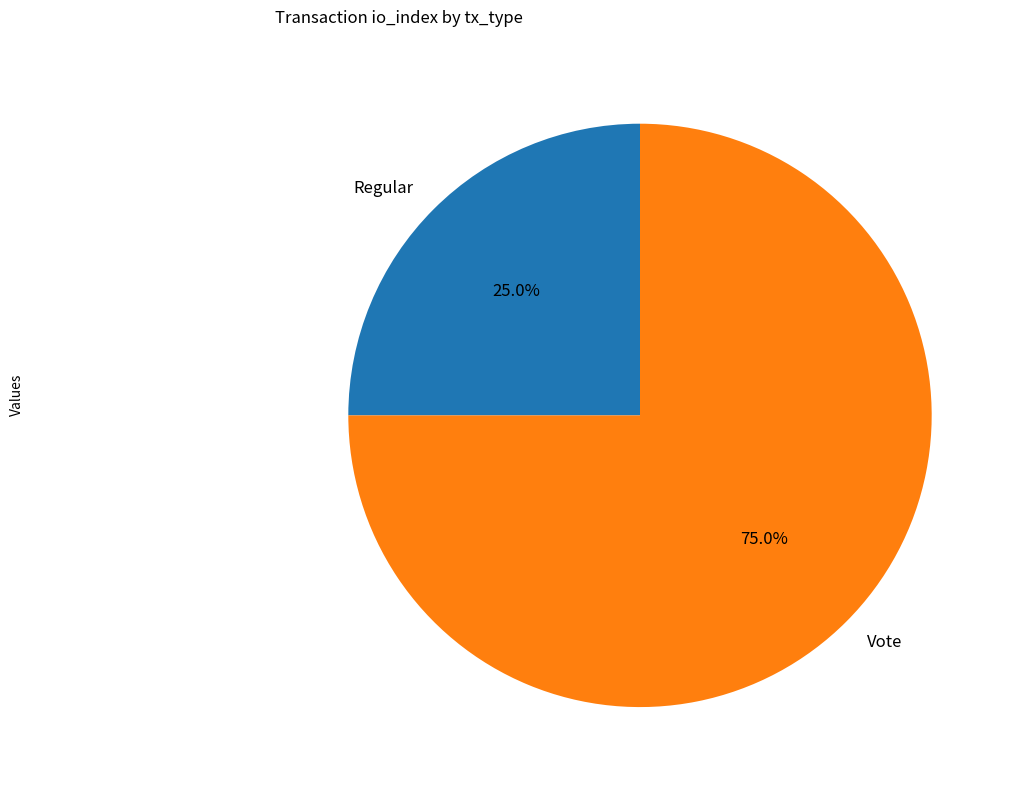

True or false: Regular accounts for 11% of the total.

False